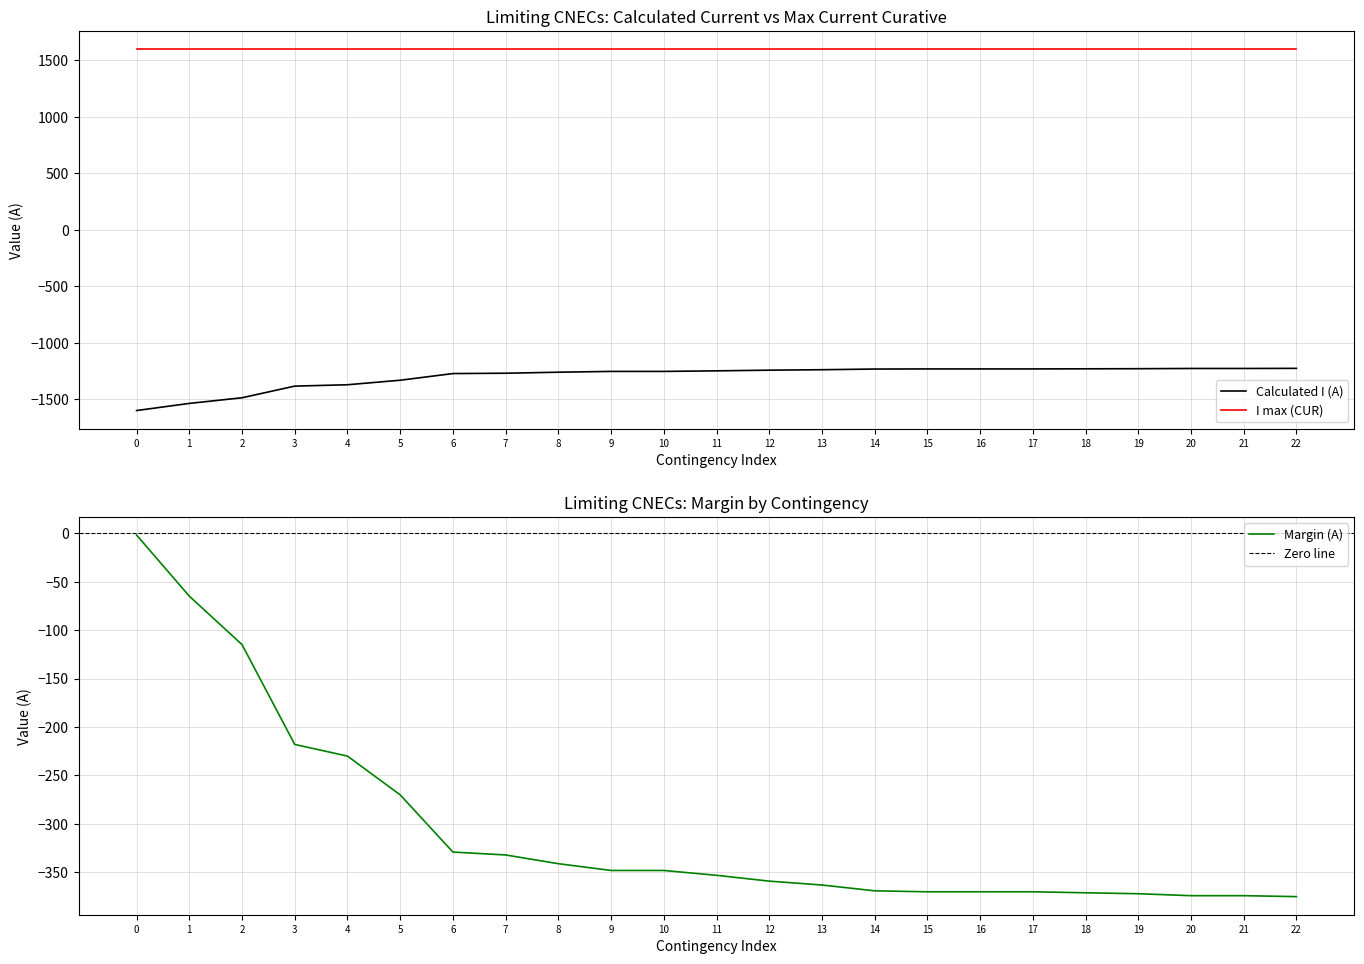

Reading left to right, what are all the values shown in this chart?

Calculated I (A): -1598	-1535	-1485	-1382	-1370	-1330	-1271	-1268	-1259	-1252	-1252	-1247	-1241	-1237	-1231	-1230	-1230	-1230	-1229	-1228	-1226	-1226	-1225
Margin (A): -2	-65	-115	-218	-230	-270	-329	-332	-341	-348	-348	-353	-359	-363	-369	-370	-370	-370	-371	-372	-374	-374	-375